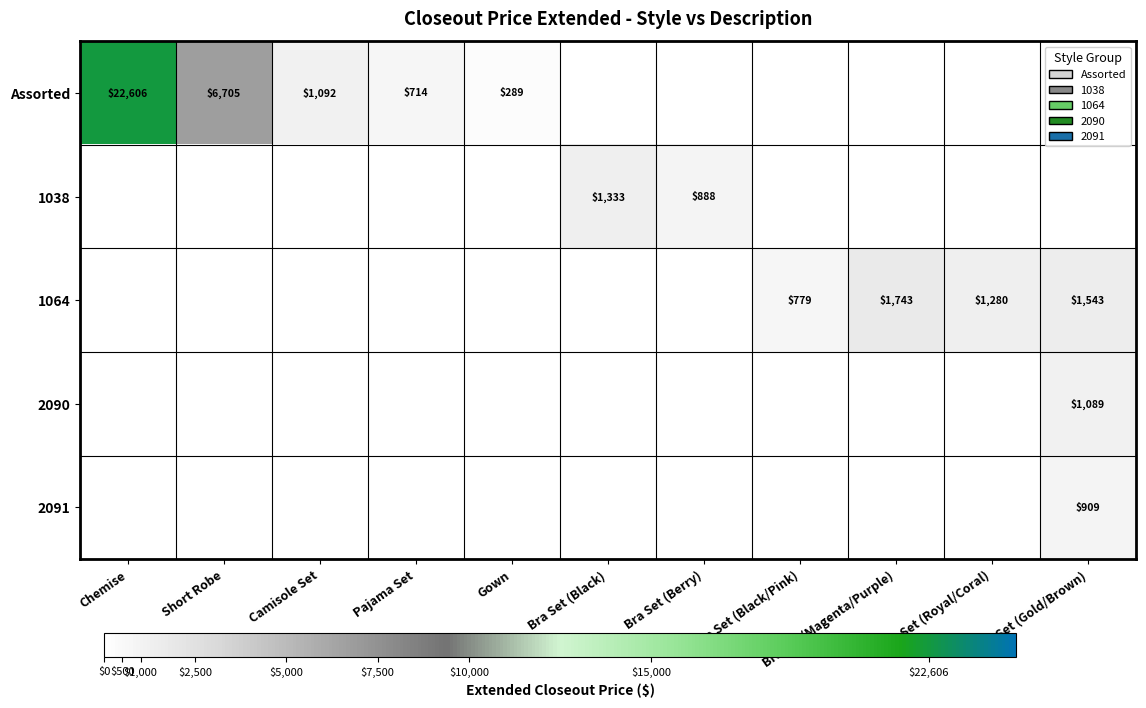

At how many categories does at least one series exceed 19341?

1